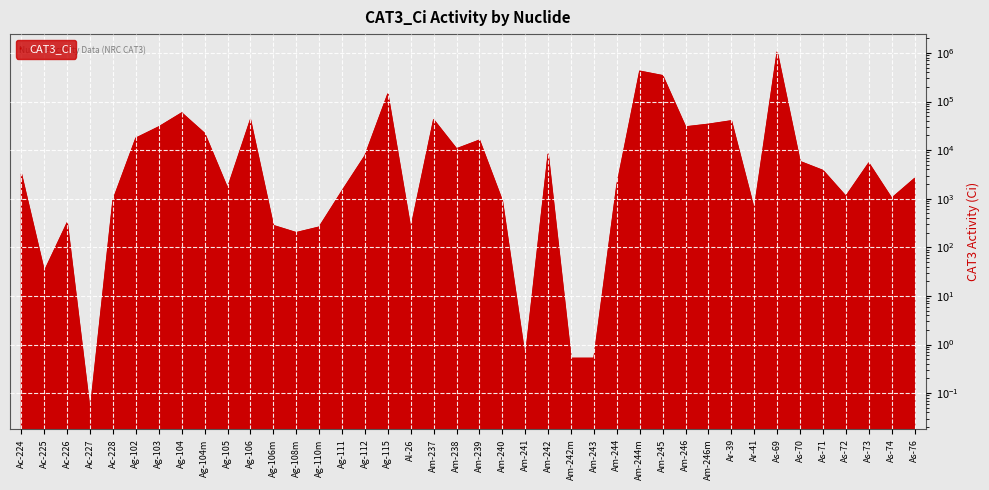

Approximately how many times larger is the value at Am-238 compared to As-73?

2.0